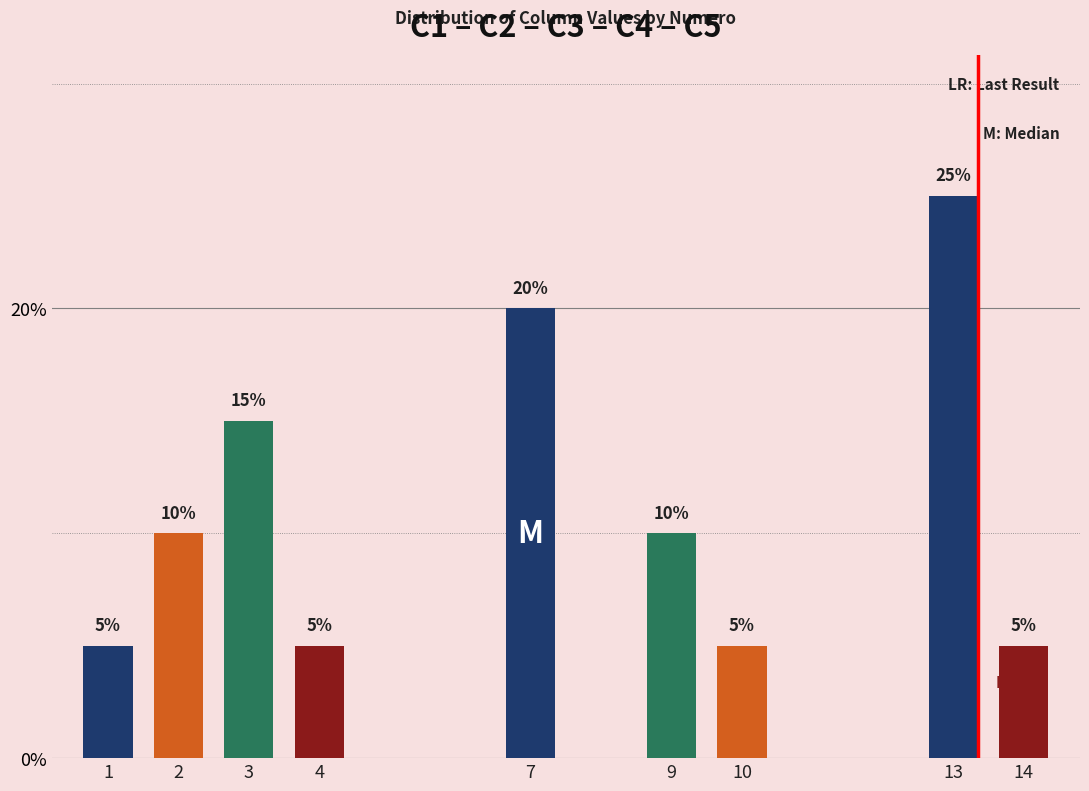

Count the values in the range 5 to 15.

7